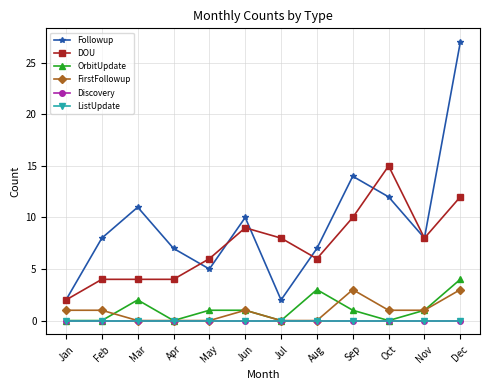

How many interior local peaks does the Followup series have?

3